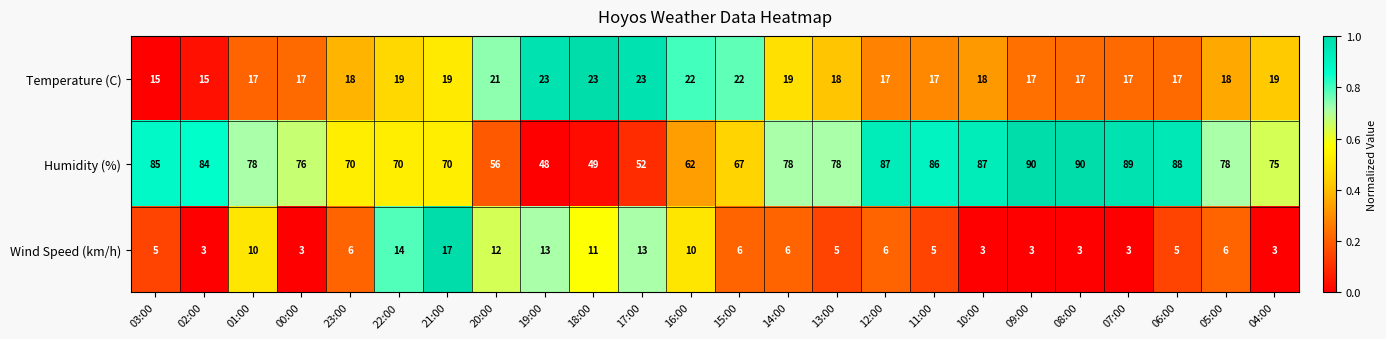

Which series has the largest total across all categories?

Humidity (%)